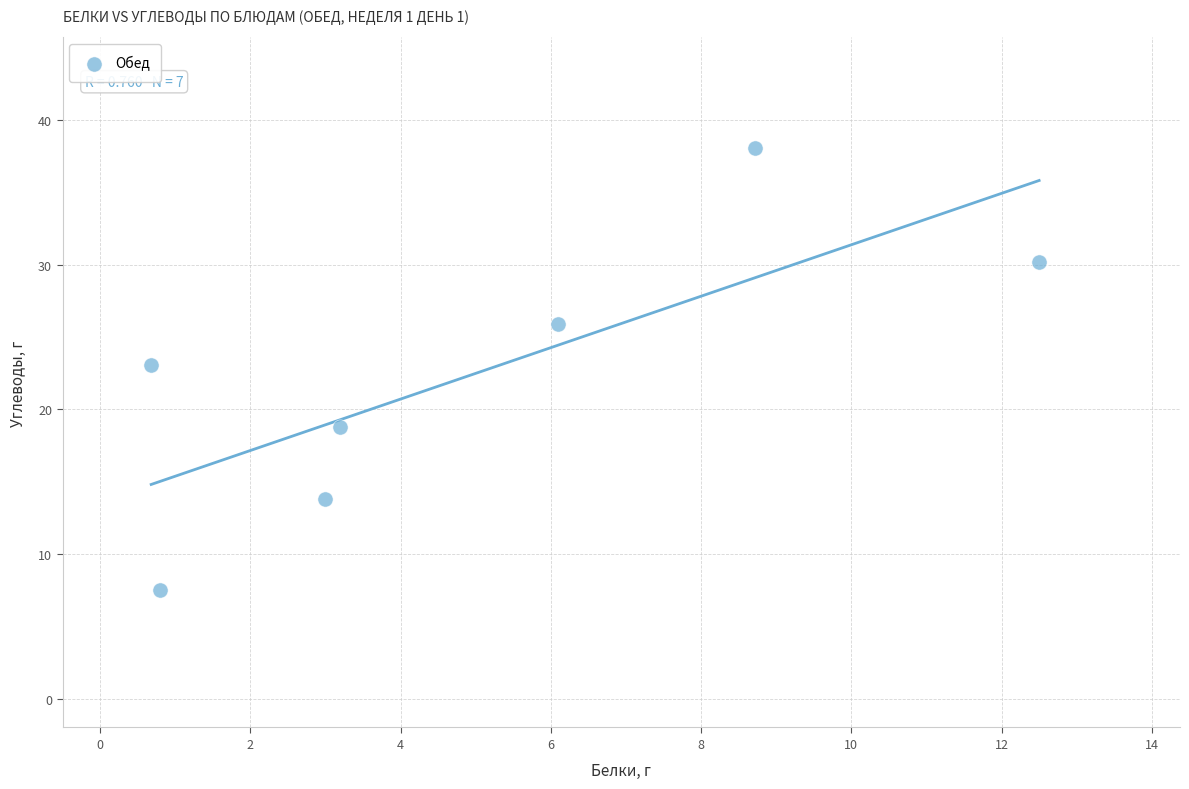

What Y value in the scatter plot is closest to 22?

23.1